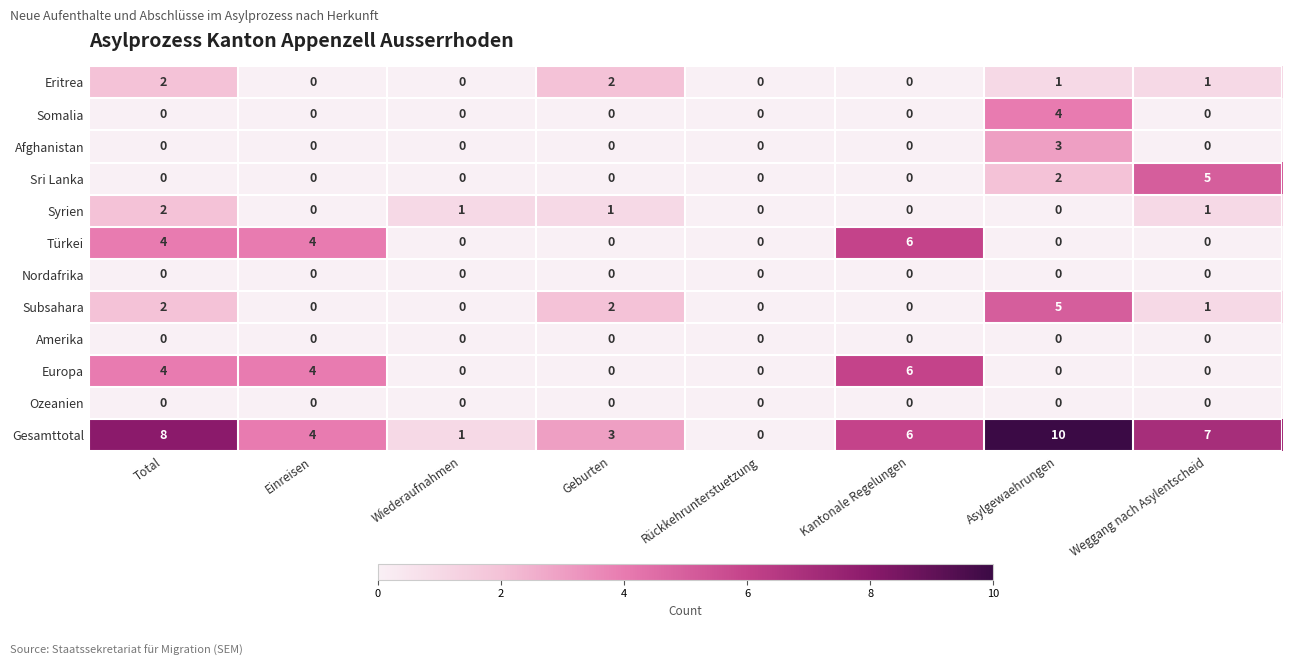

What is the difference between the maximum and minimum values in the Türkei series?

6